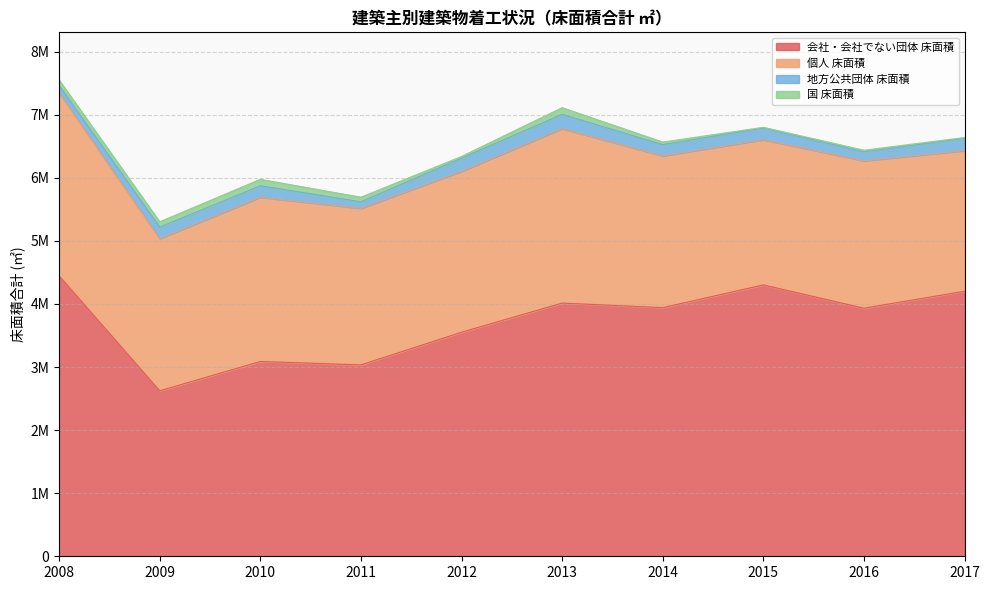

Reading right to left, transcribe all the data shown in this chart.

会社・会社でない団体 床面積: 4201686	3933335	4302375	3942144	4014454	3552053	3034297	3088740	2623357	4446598
個人 床面積: 2231249	2337442	2302799	2406990	2766364	2552376	2482981	2604810	2412628	2902192
地方公共団体 床面積: 192755	141922	185492	177389	227098	208226	103877	181312	183900	115245
国 床面積: 13809	25524	10661	40428	104643	26506	71861	101606	82865	87918